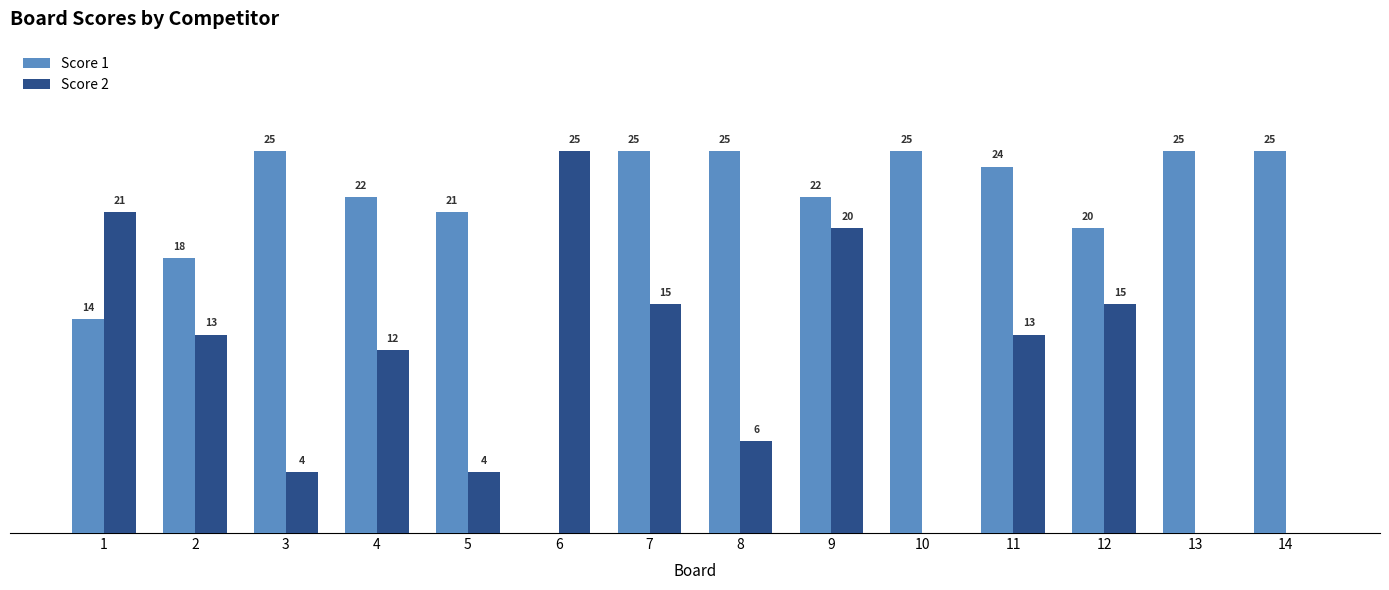

Between 7 and 13, which series saw the biggest shift?

Score 2